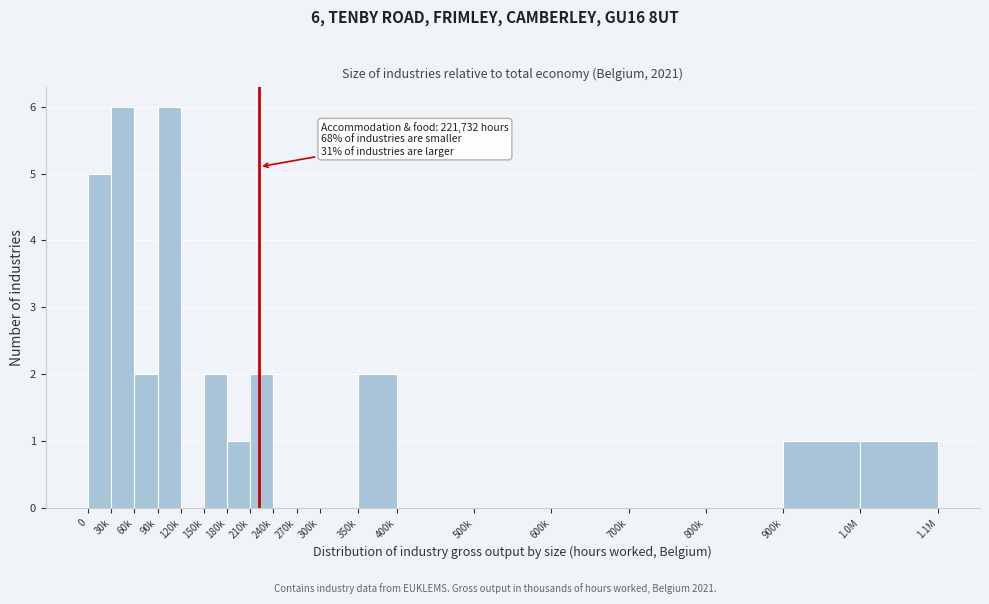

Reading left to right, what are all the values shown in this chart?

0=5	30k=6	60k=2	90k=6	120k=0	150k=2	180k=1	210k=2	240k=0	270k=0	300k=0	350k=2	400k=0	500k=0	600k=0	700k=0	800k=0	900k=1	1.0M=1